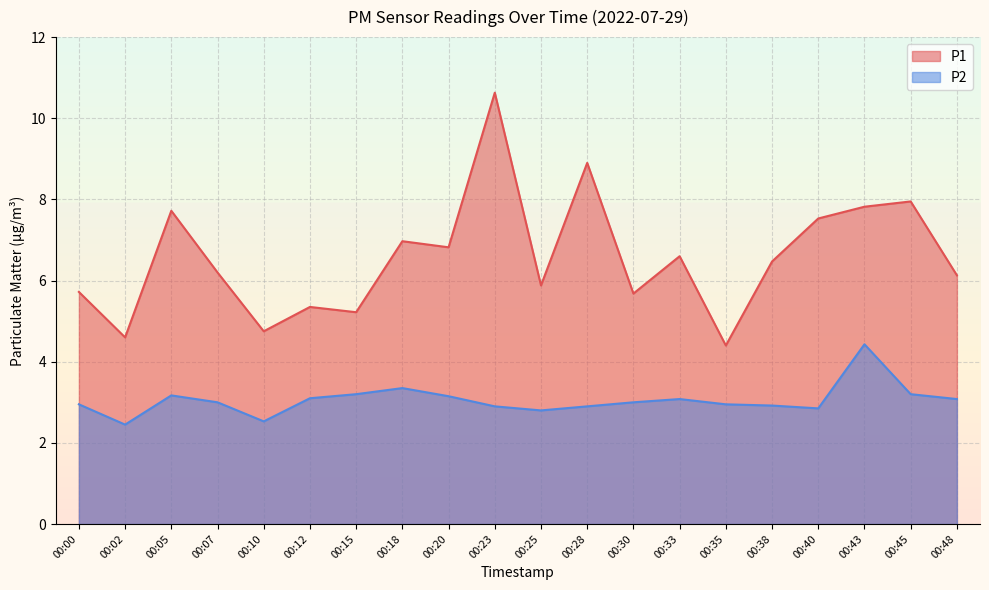

True or false: P1 has more than 0 points higher than both neighbors.

True